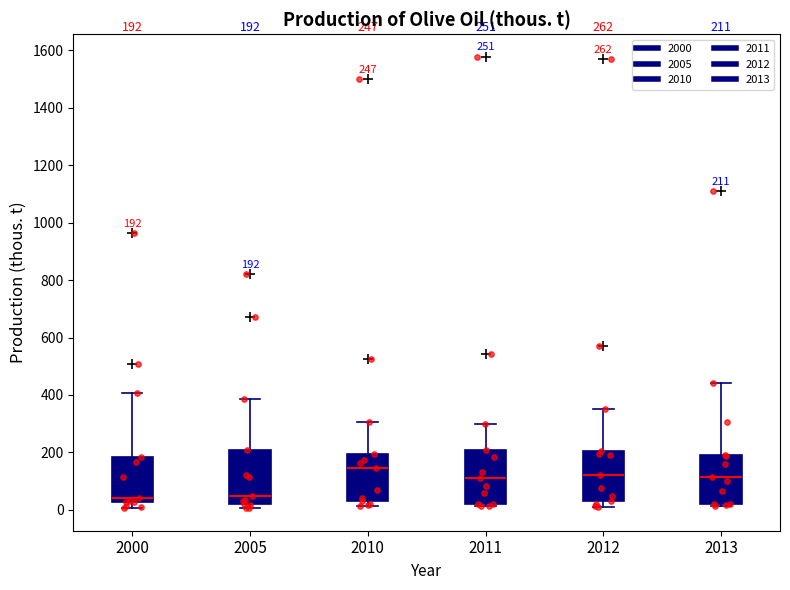

Which box's median line is the highest?

2010